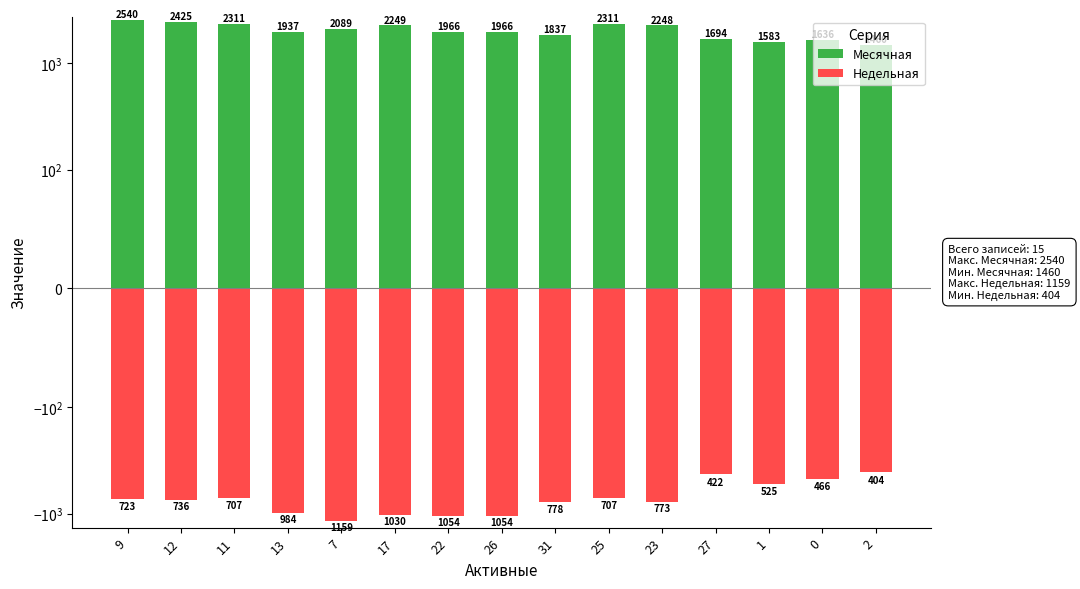

At how many categories does at least one series exceed 392?

15